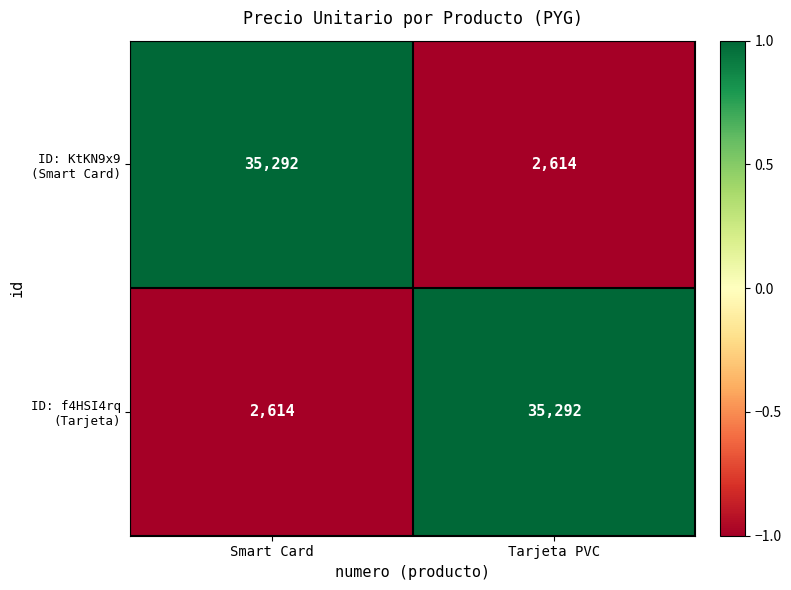

What is the maximum value shown in the chart?

35292